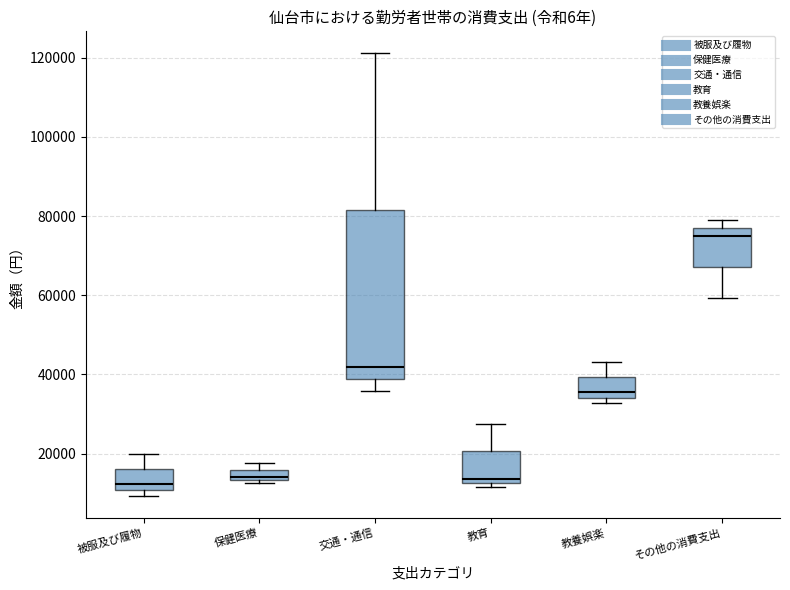

Which box is the tallest, from its lower edge to its upper edge?

交通・通信